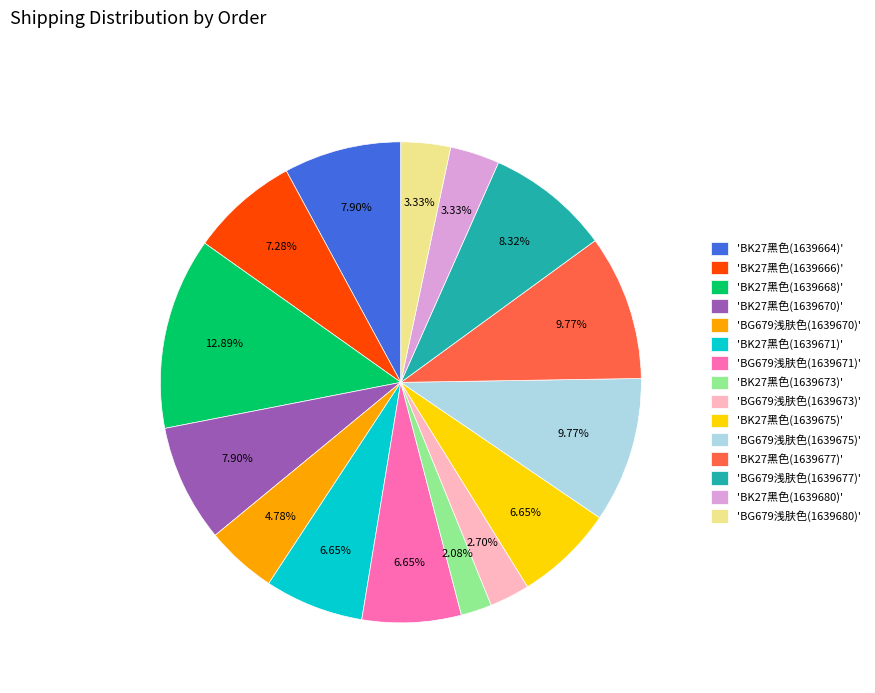

Combined, do 'BG679浅肤色(1639671)' and 'BK27黑色(1639671)' account for over 50%?

No